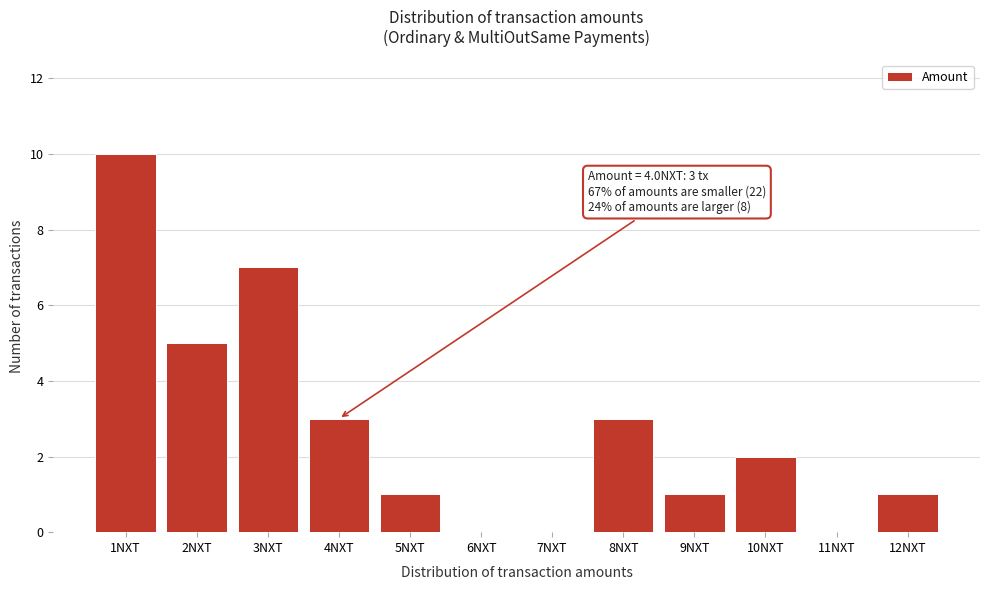

Reading right to left, transcribe all the data shown in this chart.

12NXT=1	11NXT=0	10NXT=2	9NXT=1	8NXT=3	7NXT=0	6NXT=0	5NXT=1	4NXT=3	3NXT=7	2NXT=5	1NXT=10